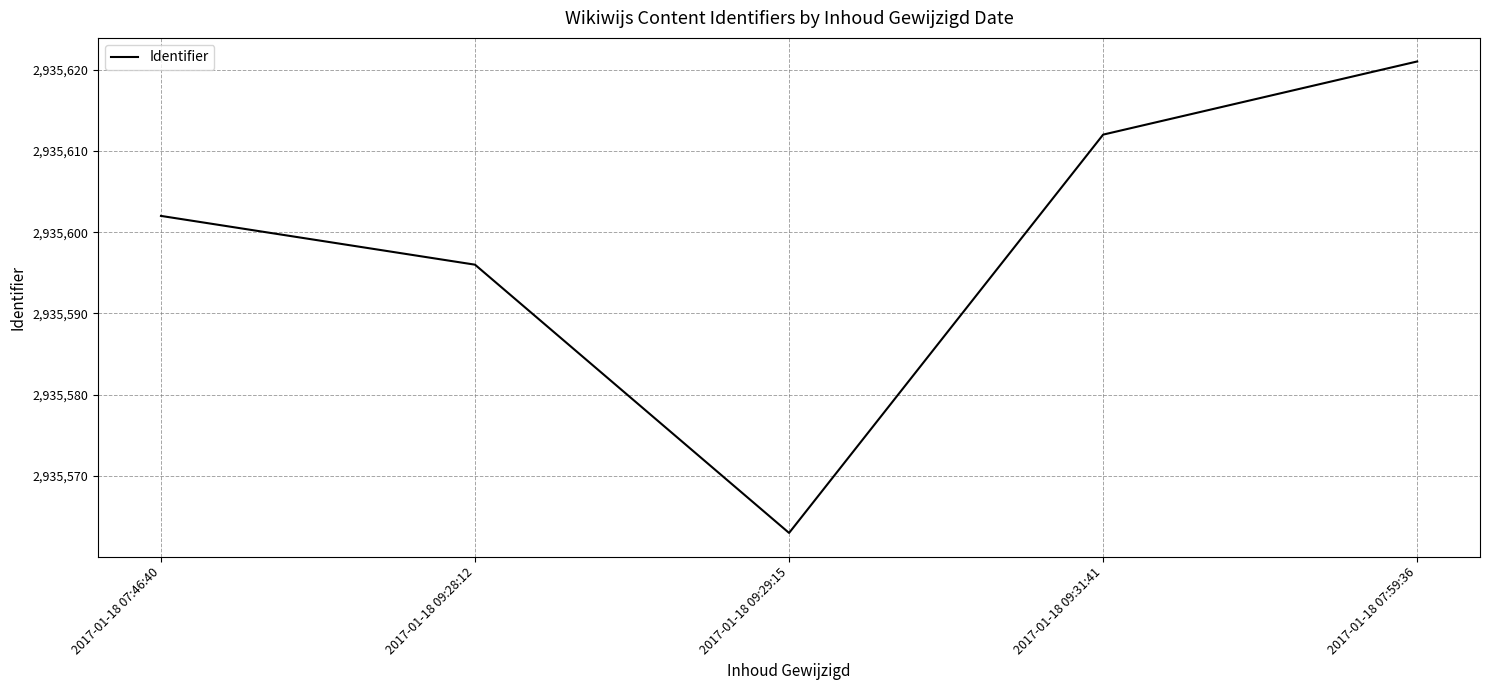

How many distinct data groups are displayed?

1